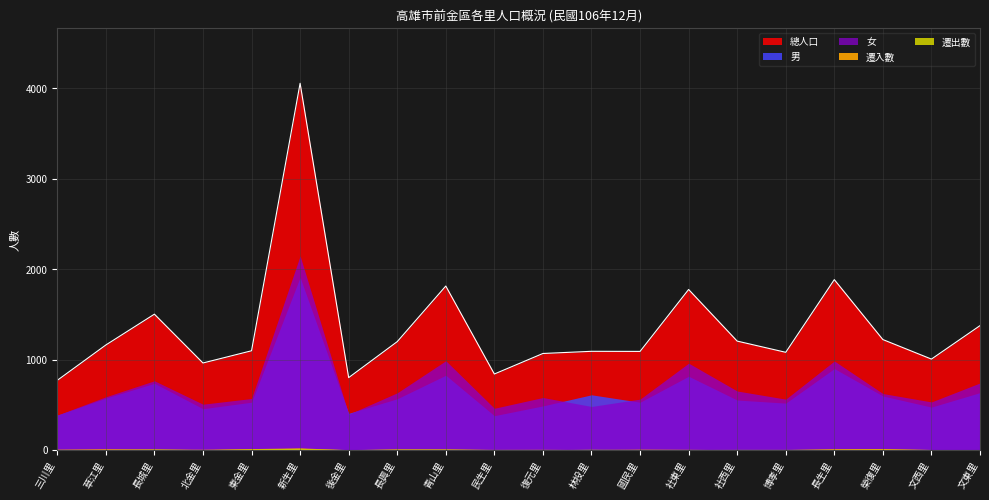

The value of 遷入數 at 長城里 is 15. True or false?

False